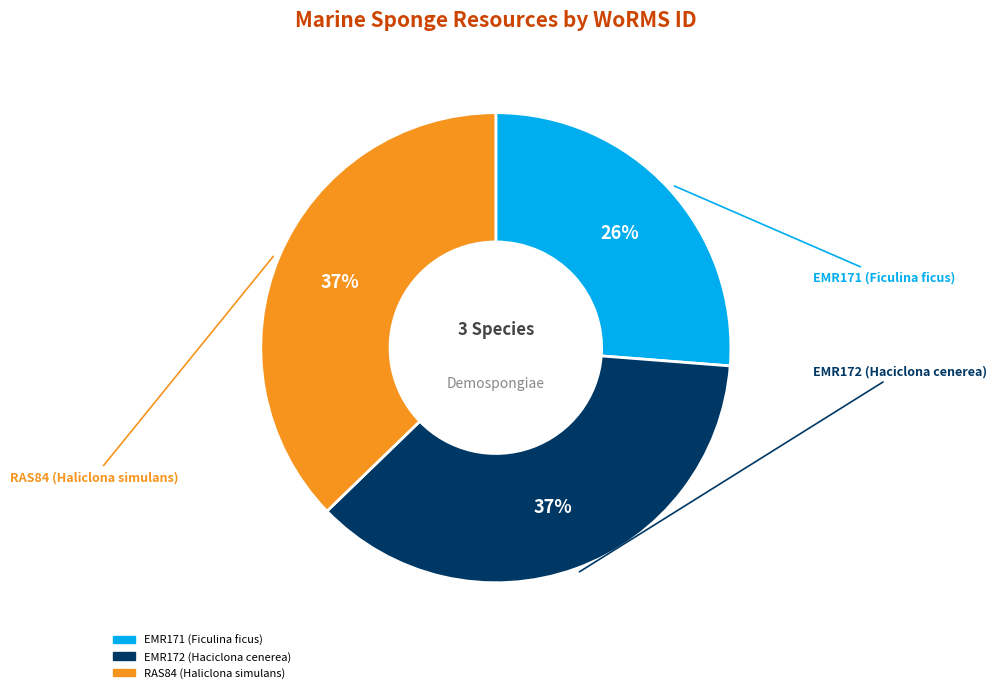

Count the number of slices in the pie.

3